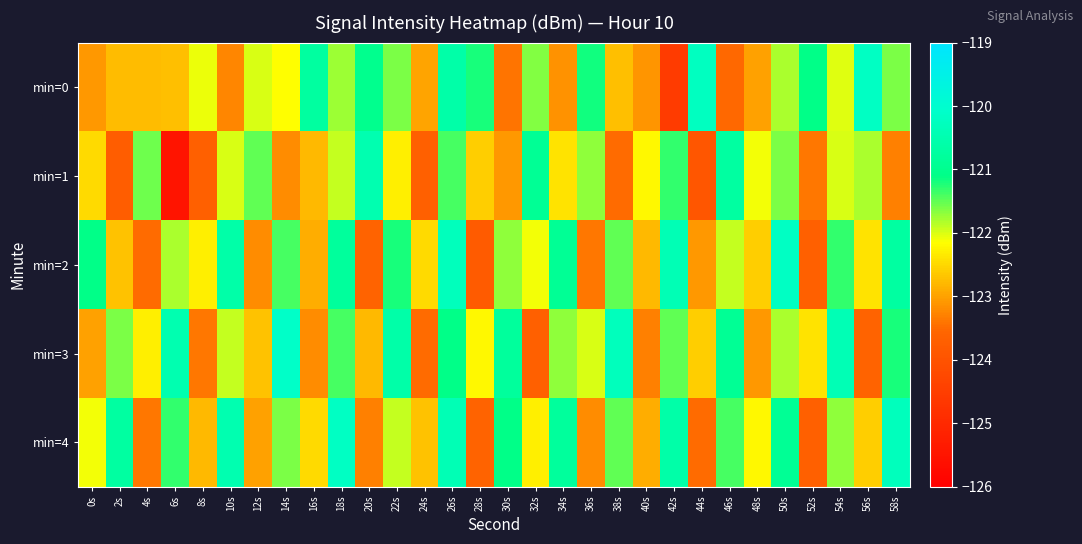

Reading left to right, list all the values displayed in this chart.

min=0: 0s=-123.1	2s=-122.8	4s=-122.8	6s=-122.7	8s=-122.1	10s=-123.3	12s=-122.0	14s=-122.2	16s=-120.7	18s=-121.7	20s=-121.0	22s=-121.6	24s=-123.0	26s=-120.6	28s=-121.2	30s=-123.4	32s=-121.6	34s=-123.1	36s=-121.2	38s=-122.7	40s=-123.1	42s=-124.6	44s=-120.2	46s=-123.5	48s=-123.0	50s=-121.8	52s=-121.1	54s=-122.0	56s=-120.2	58s=-121.6
min=1: 0s=-122.5	2s=-123.7	4s=-121.6	6s=-125.5	8s=-123.7	10s=-122.0	12s=-121.5	14s=-123.2	16s=-122.8	18s=-121.9	20s=-120.5	22s=-122.3	24s=-123.7	26s=-121.4	28s=-122.6	30s=-123.1	32s=-120.9	34s=-122.4	36s=-121.7	38s=-123.5	40s=-122.2	42s=-121.3	44s=-123.9	46s=-120.7	48s=-122.1	50s=-121.6	52s=-123.4	54s=-122.0	56s=-121.8	58s=-123.3
min=2: 0s=-121.1	2s=-122.7	4s=-123.5	6s=-121.8	8s=-122.3	10s=-120.6	12s=-123.2	14s=-121.4	16s=-122.9	18s=-120.8	20s=-123.6	22s=-121.2	24s=-122.5	26s=-120.3	28s=-123.8	30s=-121.7	32s=-122.1	34s=-120.9	36s=-123.4	38s=-121.5	40s=-122.8	42s=-120.4	44s=-123.1	46s=-121.9	48s=-122.6	50s=-120.2	52s=-123.7	54s=-121.3	56s=-122.4	58s=-120.7
min=3: 0s=-123.0	2s=-121.6	4s=-122.3	6s=-120.5	8s=-123.4	10s=-121.9	12s=-122.7	14s=-120.1	16s=-123.2	18s=-121.4	20s=-122.8	22s=-120.6	24s=-123.5	26s=-121.1	28s=-122.2	30s=-120.8	32s=-123.7	34s=-121.7	36s=-122.0	38s=-120.3	40s=-123.3	42s=-121.5	44s=-122.6	46s=-120.9	48s=-123.1	50s=-121.8	52s=-122.4	54s=-120.4	56s=-123.6	58s=-121.2
min=4: 0s=-122.1	2s=-120.7	4s=-123.4	6s=-121.3	8s=-122.8	10s=-120.5	12s=-123.0	14s=-121.6	16s=-122.5	18s=-120.2	20s=-123.3	22s=-121.9	24s=-122.7	26s=-120.4	28s=-123.6	30s=-121.1	32s=-122.3	34s=-120.8	36s=-123.2	38s=-121.5	40s=-122.9	42s=-120.6	44s=-123.5	46s=-121.4	48s=-122.2	50s=-120.9	52s=-123.7	54s=-121.7	56s=-122.6	58s=-120.3